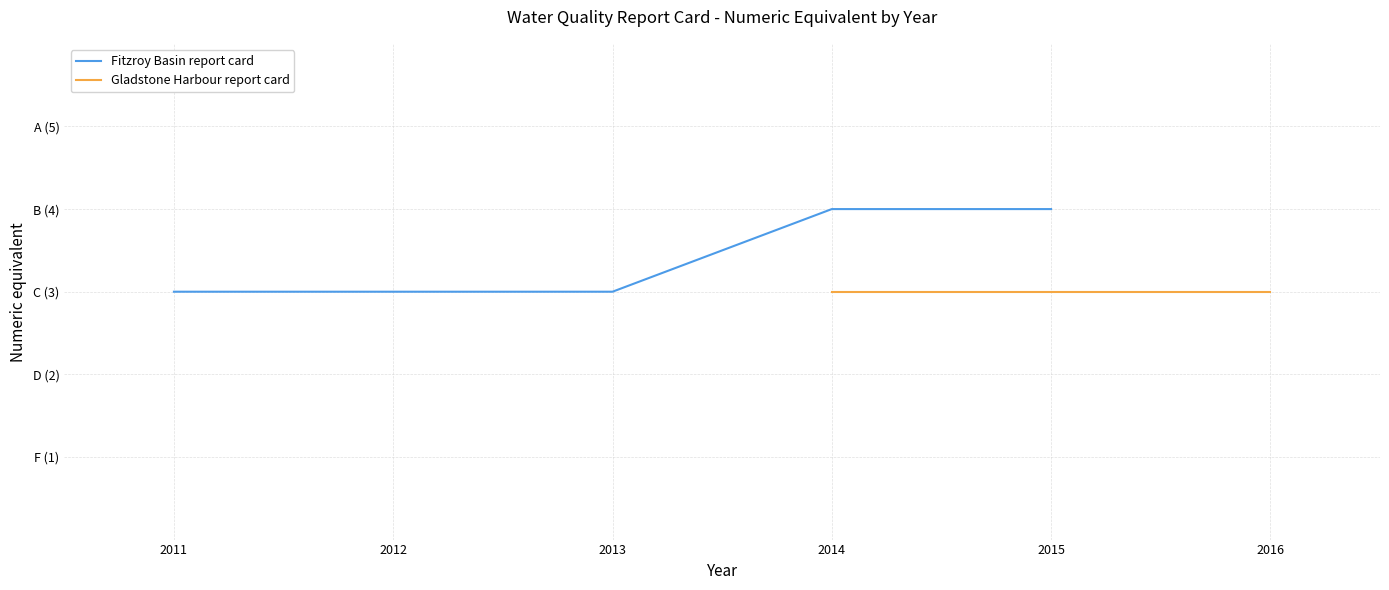

At which category does the chart reach its peak across all series?

2014